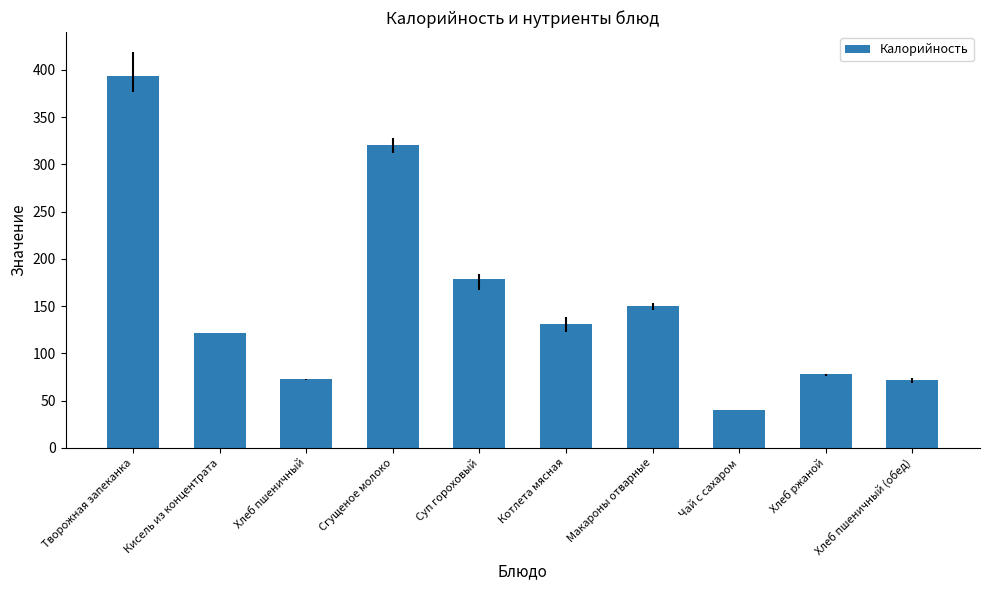

True or false: the data shows 241 at Макароны отварные.

False